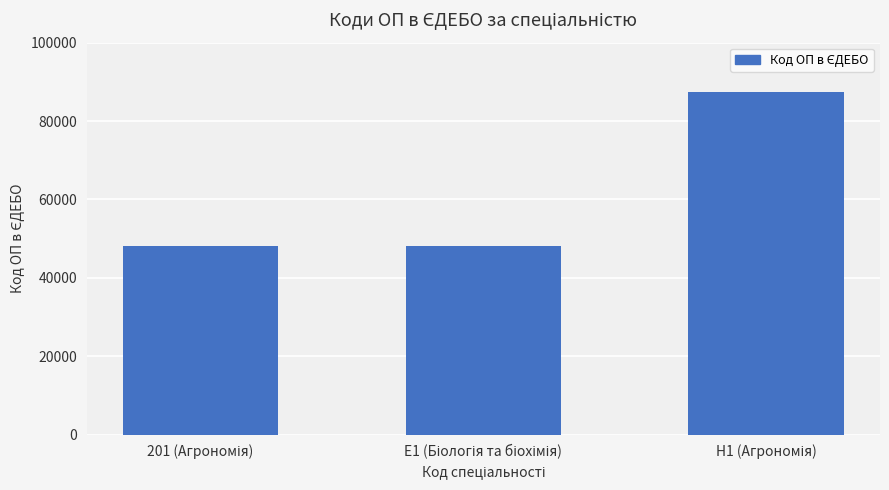

What is the sum of all values?

183404